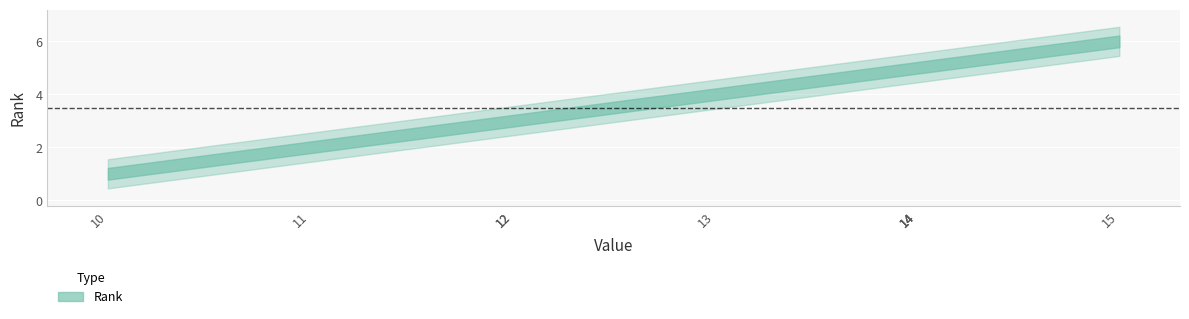

What is the change in value from 12 to 14?

+2